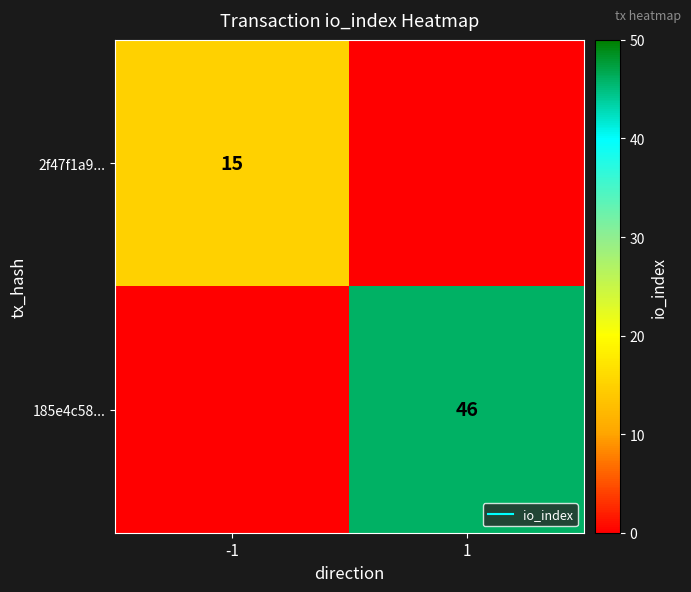

At which category is the sum across all series the highest?

1